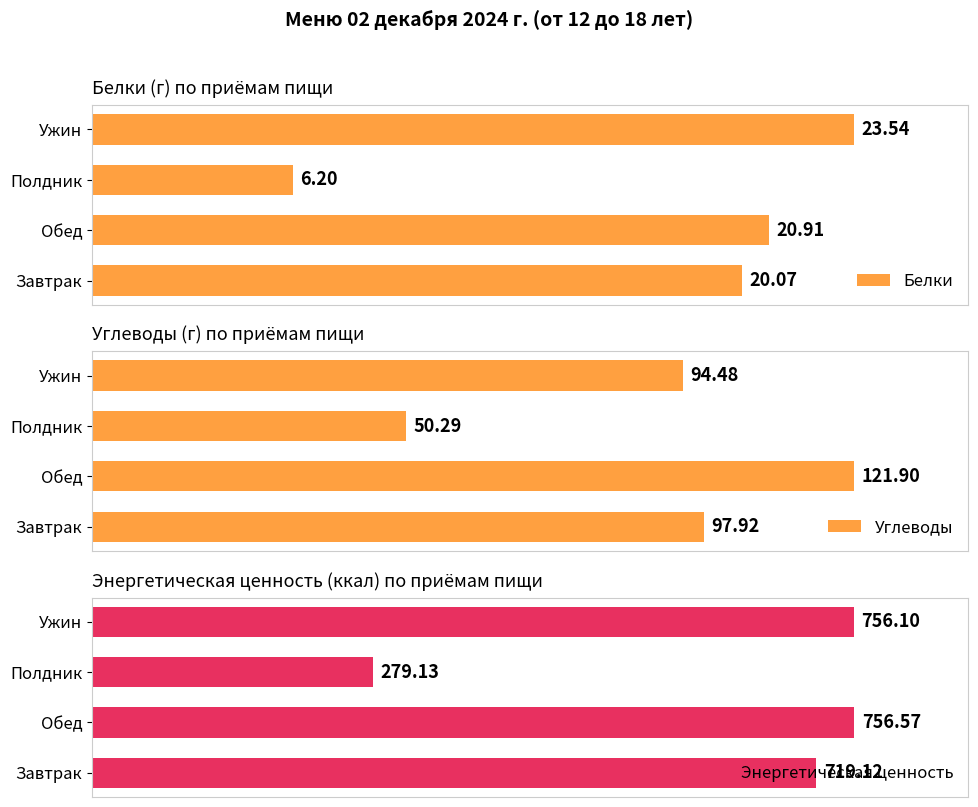

At which label does Белки reach its peak?

Ужин